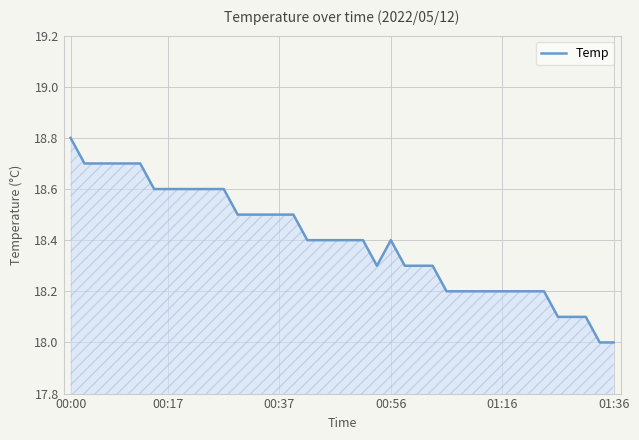

What is the difference between the maximum and minimum values?

0.8